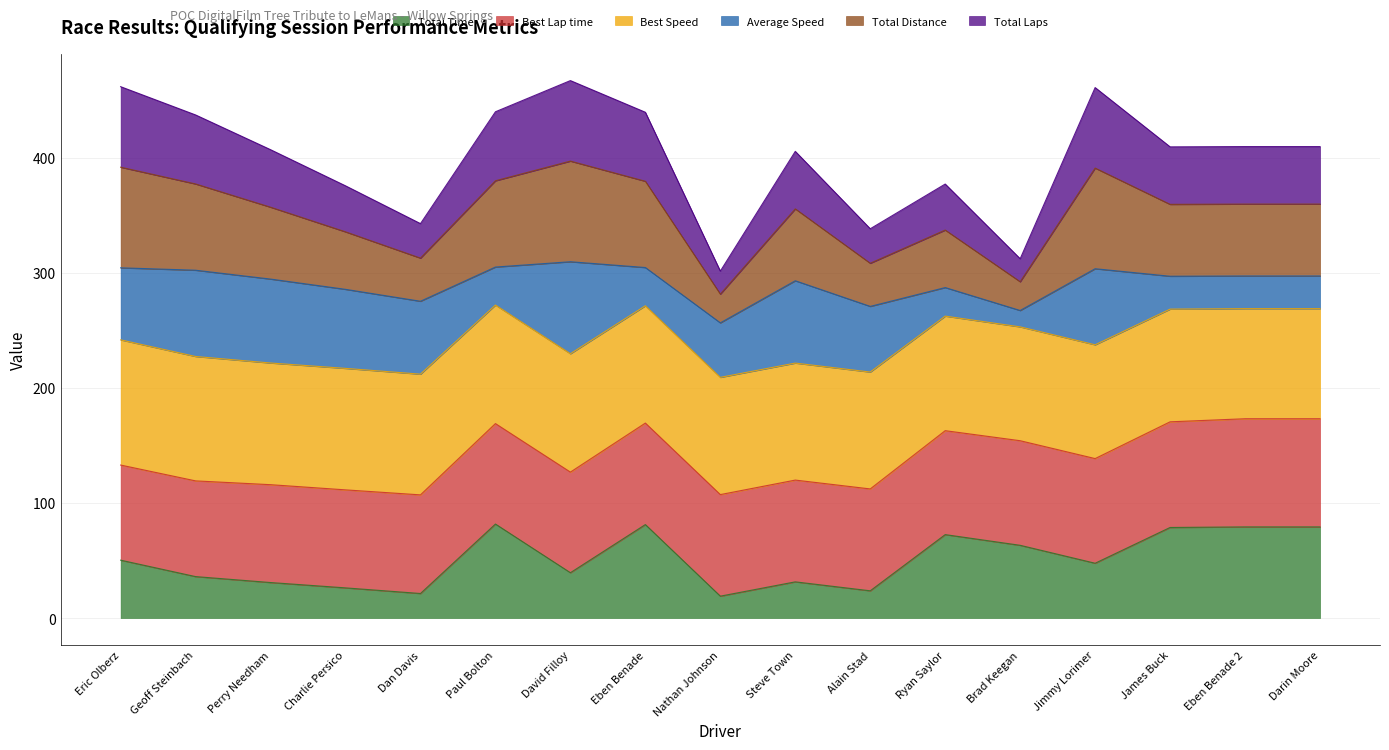

True or false: Total Laps has a value of 667.6 at Geoff Steinbach.

False